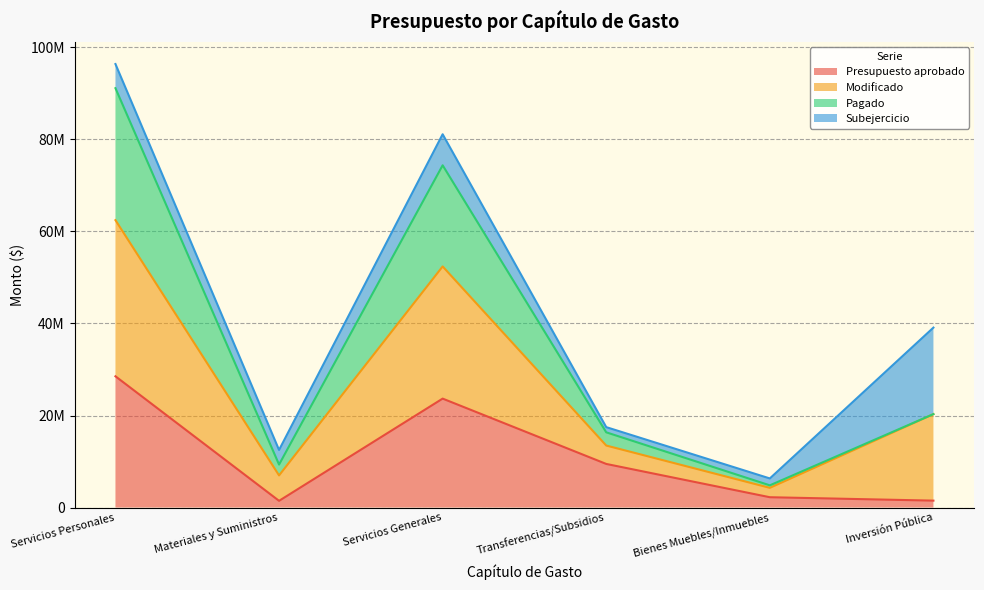

Does the chart display data point markers on the line(s)?

No